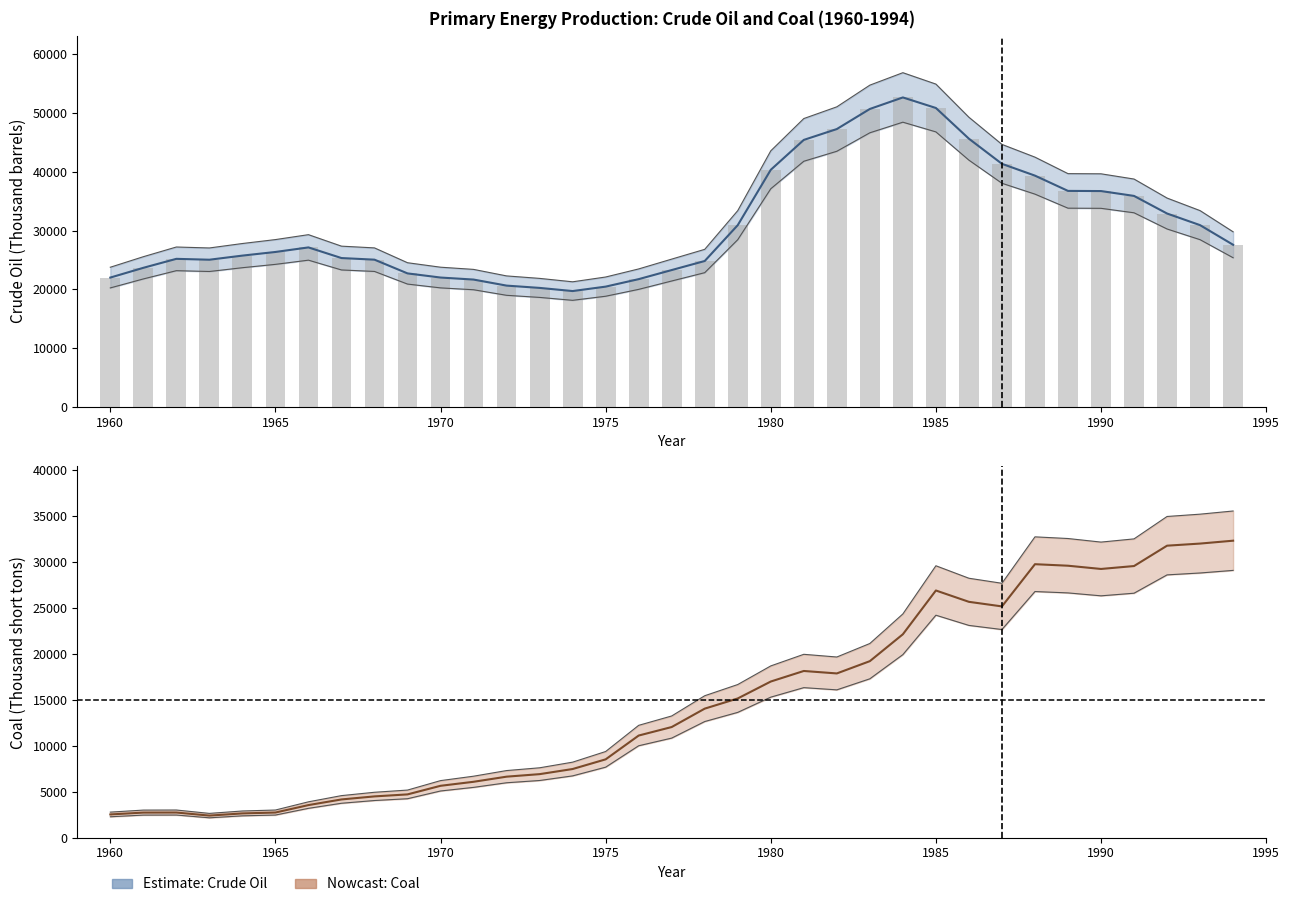

The Crude oil (Thousand barrels) series shows 25030 at 1963. True or false?

True